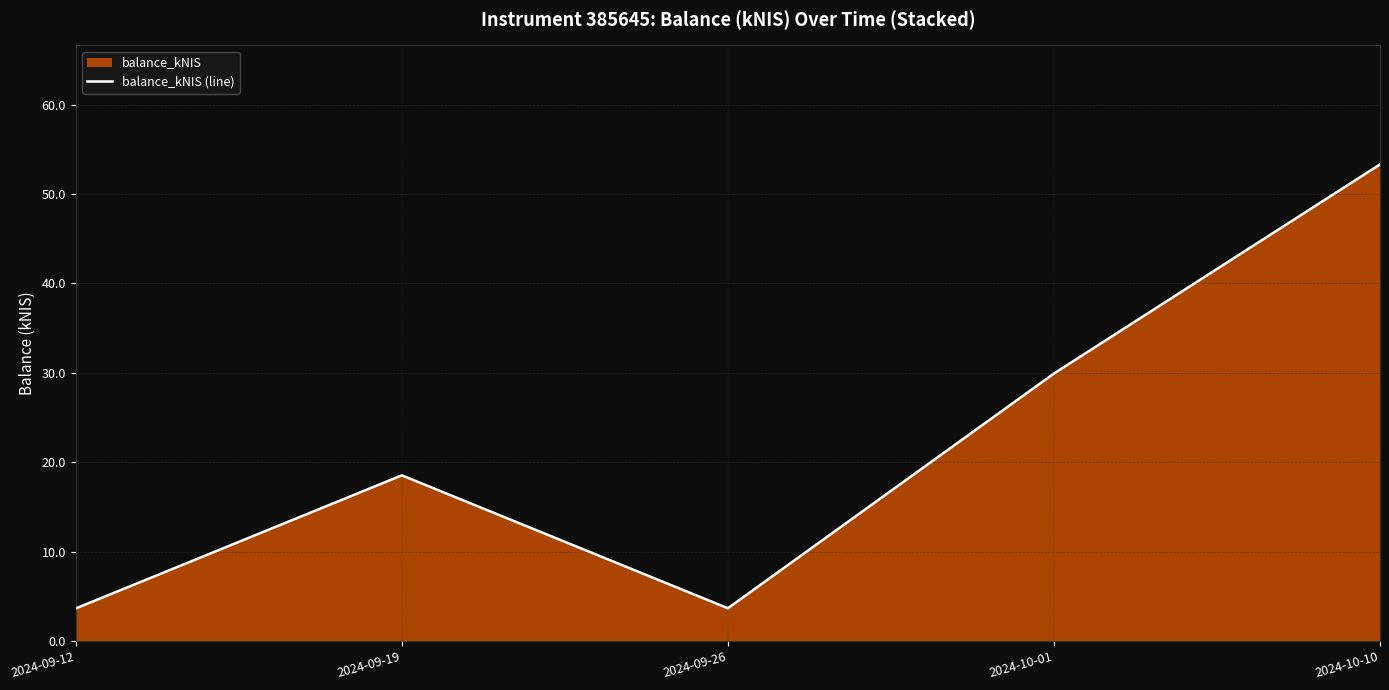

At which label is the value closest to 28?

2024-10-01